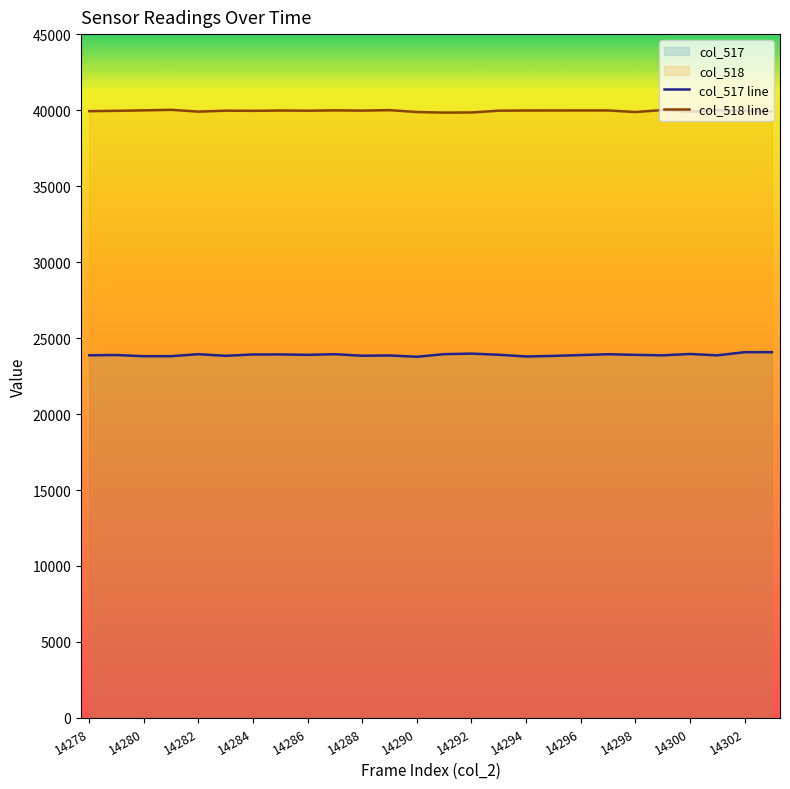

True or false: col_518 line and col_517 line intersect in this chart.

False